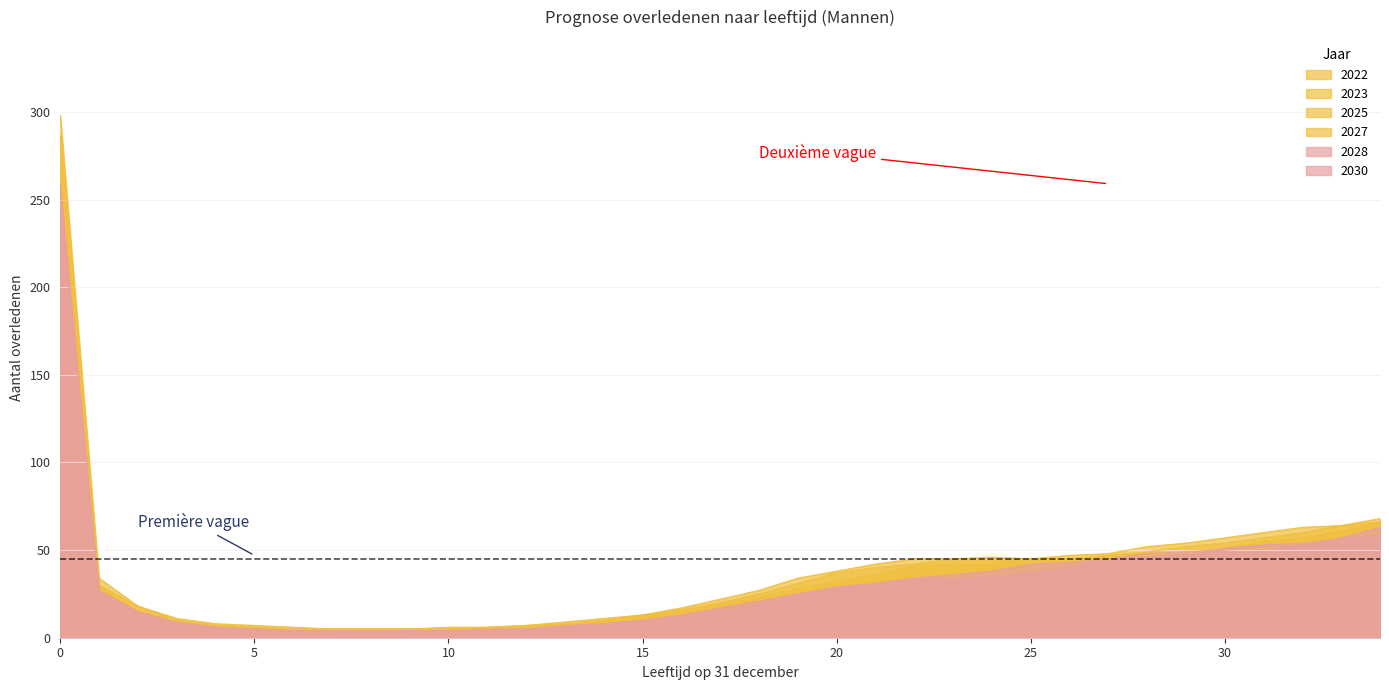

What are all the series names shown in the legend?

2022, 2023, 2025, 2027, 2028, 2030